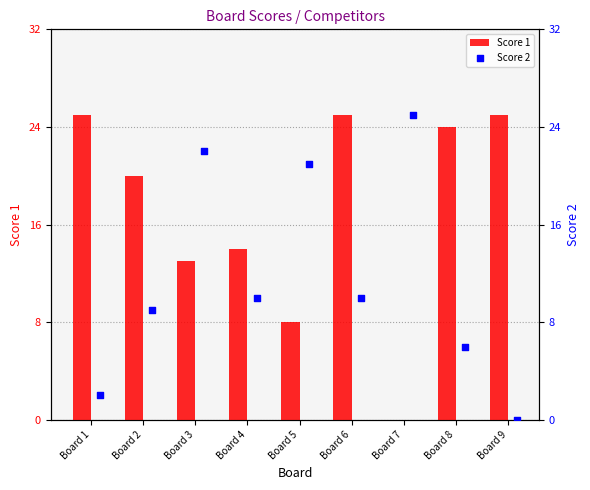

Which series reaches the minimum Y coordinate?

Score 1